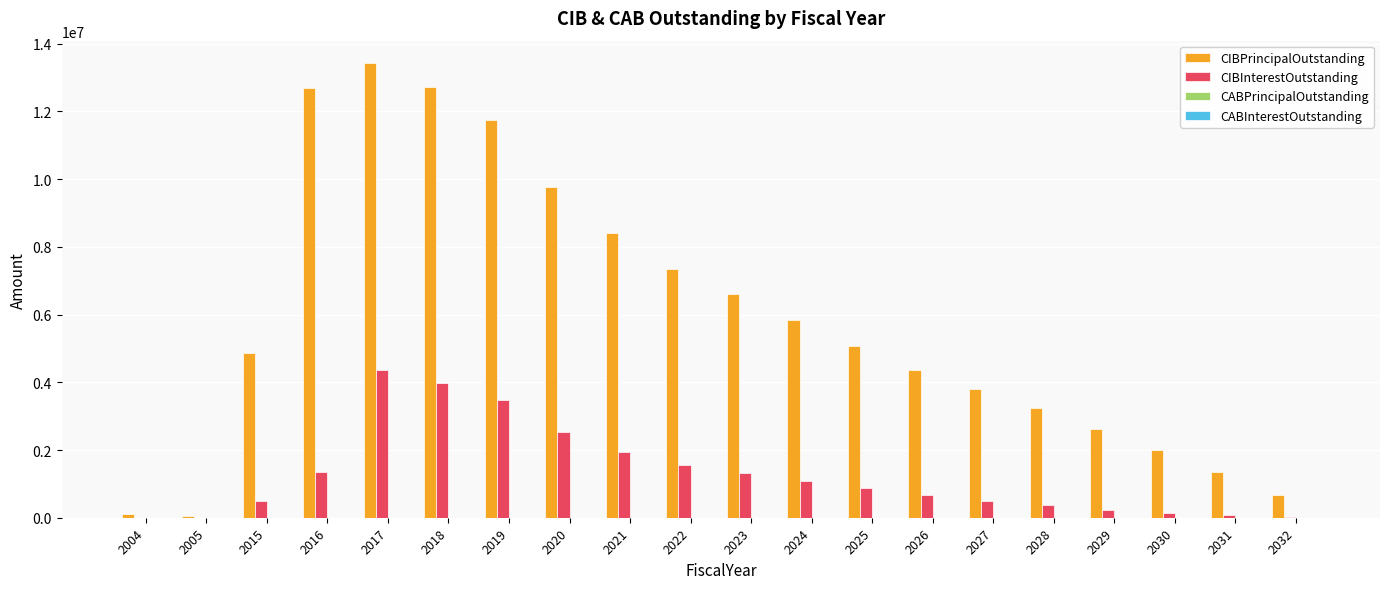

At which category is the sum across all series the highest?

2017